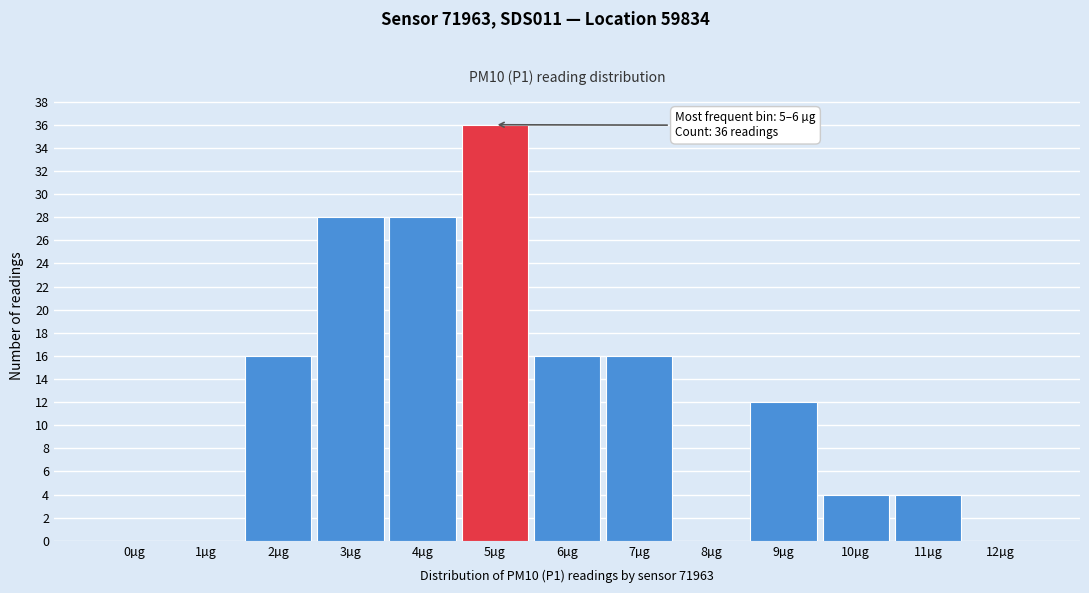

Reading left to right, what are all the values shown in this chart?

0µg=0	1µg=0	2µg=16	3µg=28	4µg=28	5µg=36	6µg=16	7µg=16	8µg=0	9µg=12	10µg=4	11µg=4	12µg=0